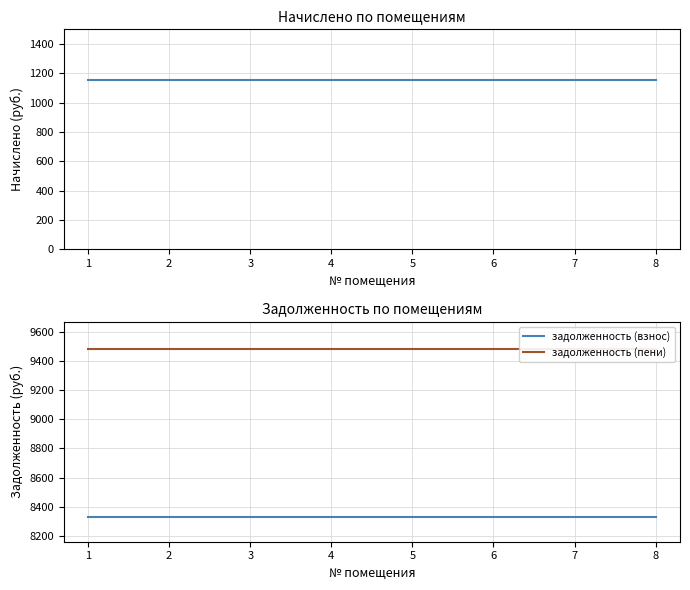

Is the value of задолженность (взнос) at 6 greater than the value of задолженность (пени) at 0?

No